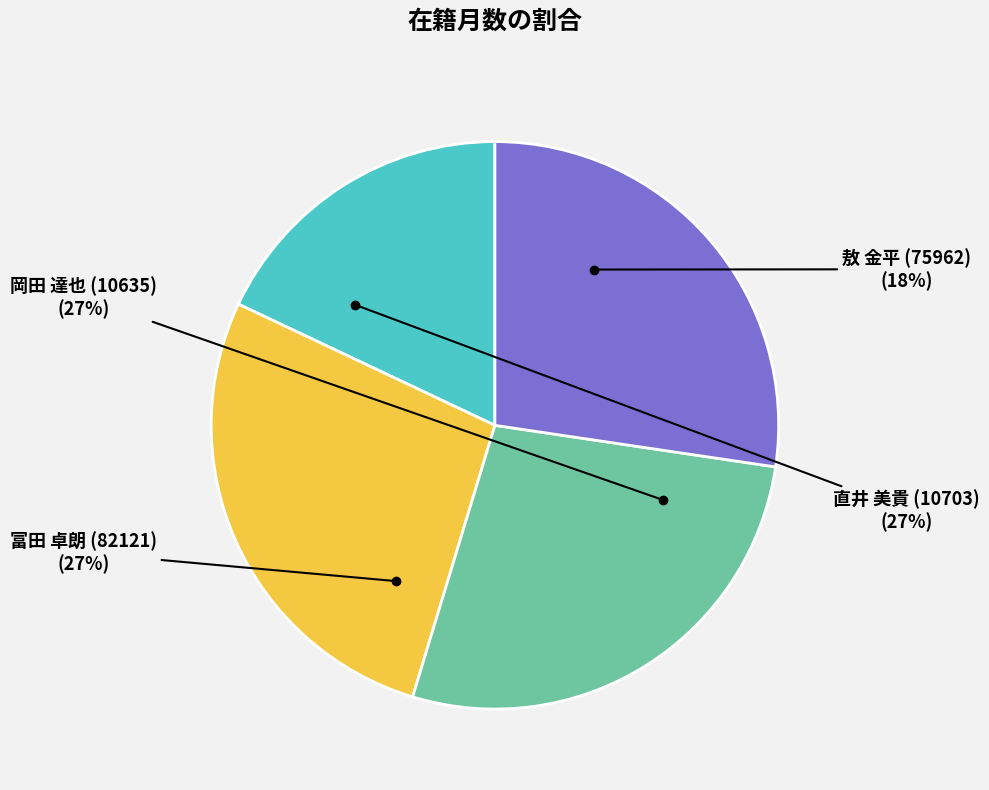

To the nearest percent, what is the difference between the largest and smallest slice percentages?

9%